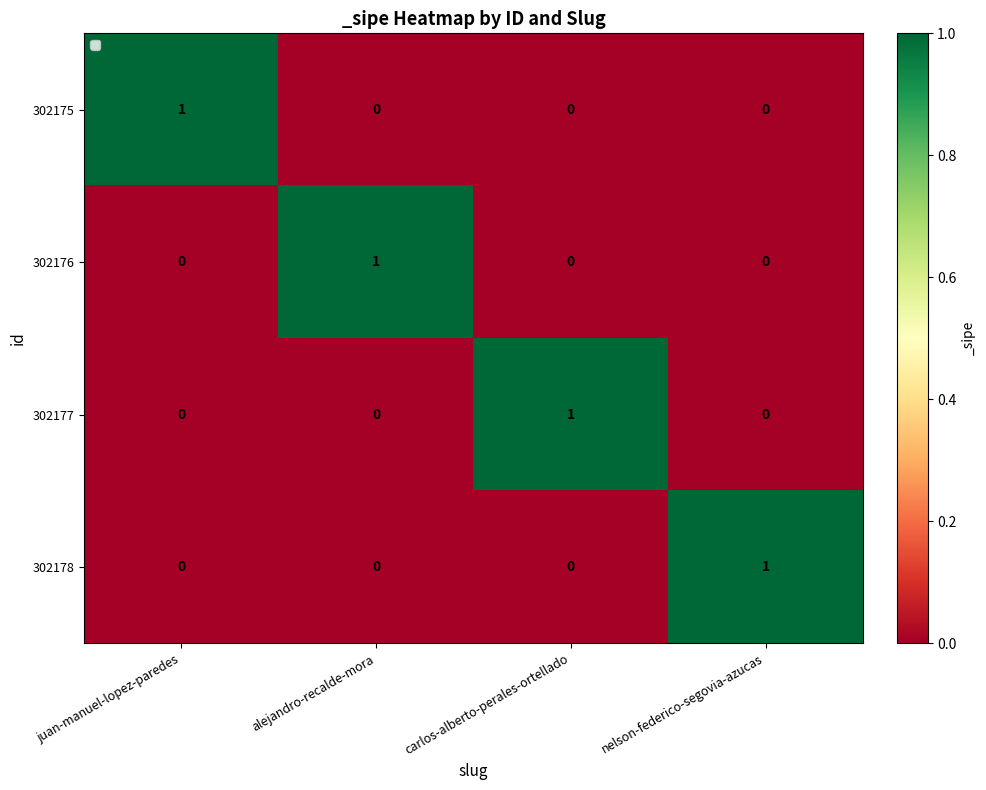

Count the 302175 values in the range 0 to 1.

4